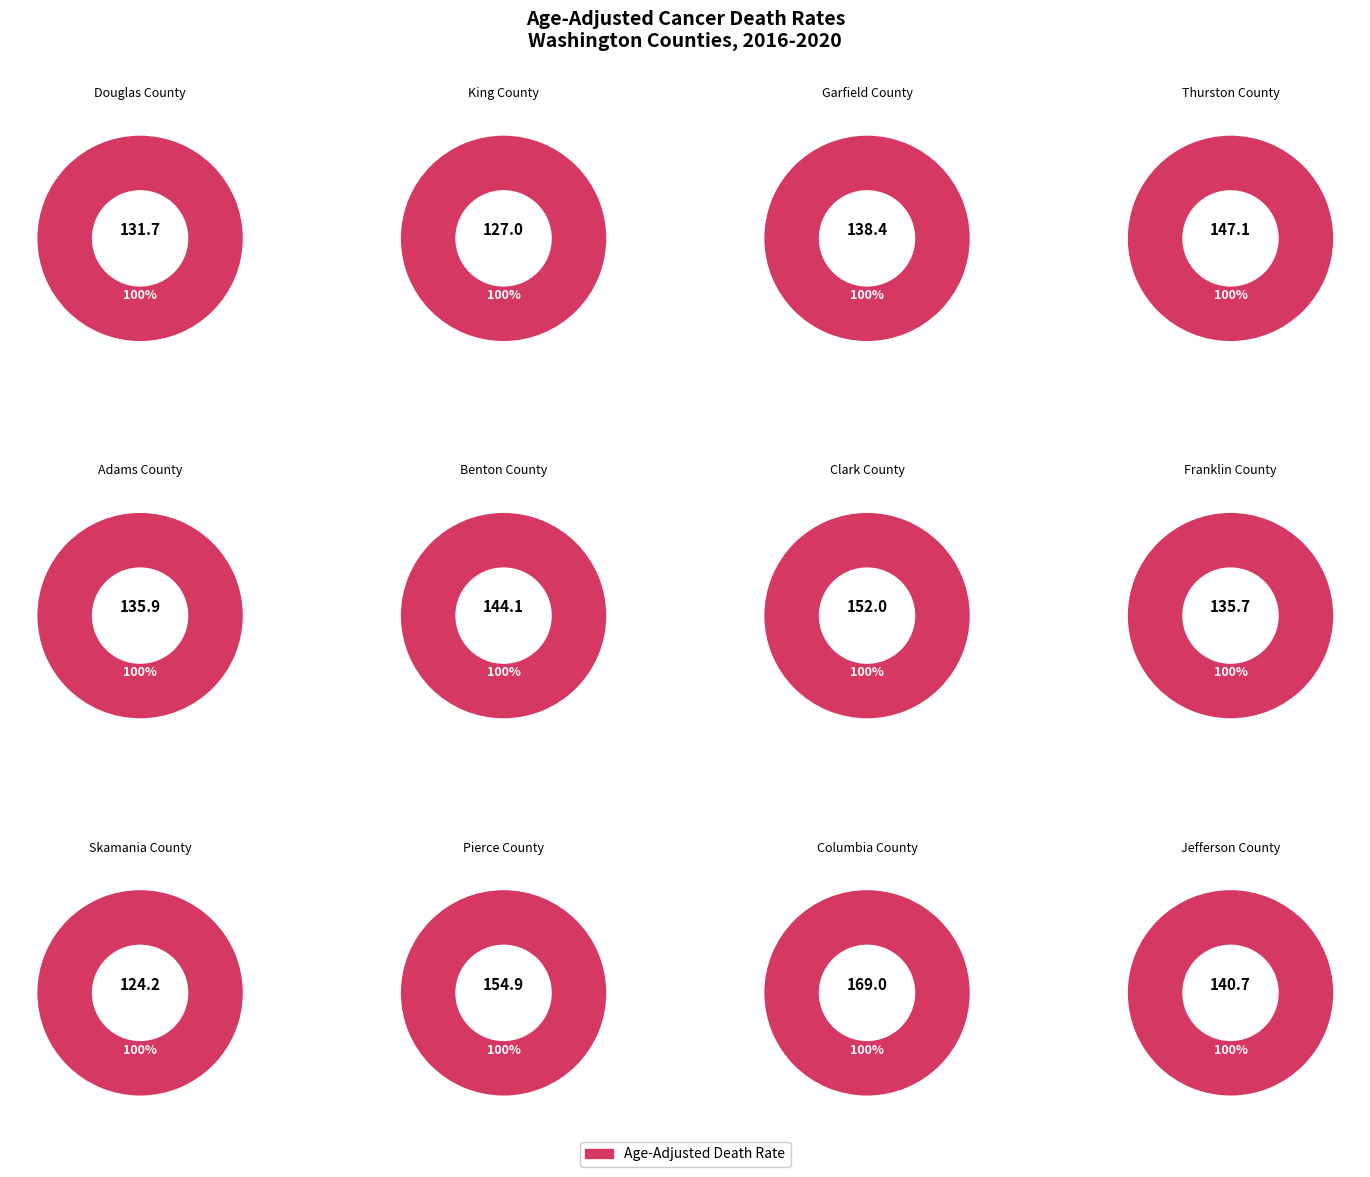

What percentage is NOT represented by Benton County?

91.5%